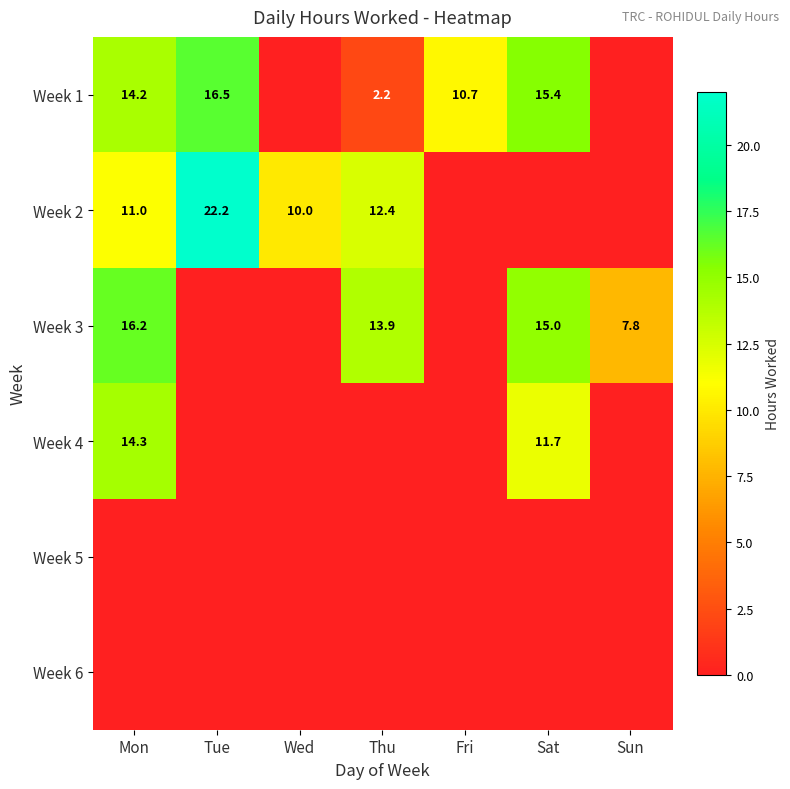

True or false: Week 1 has a value of 15.4 at Sat.

True